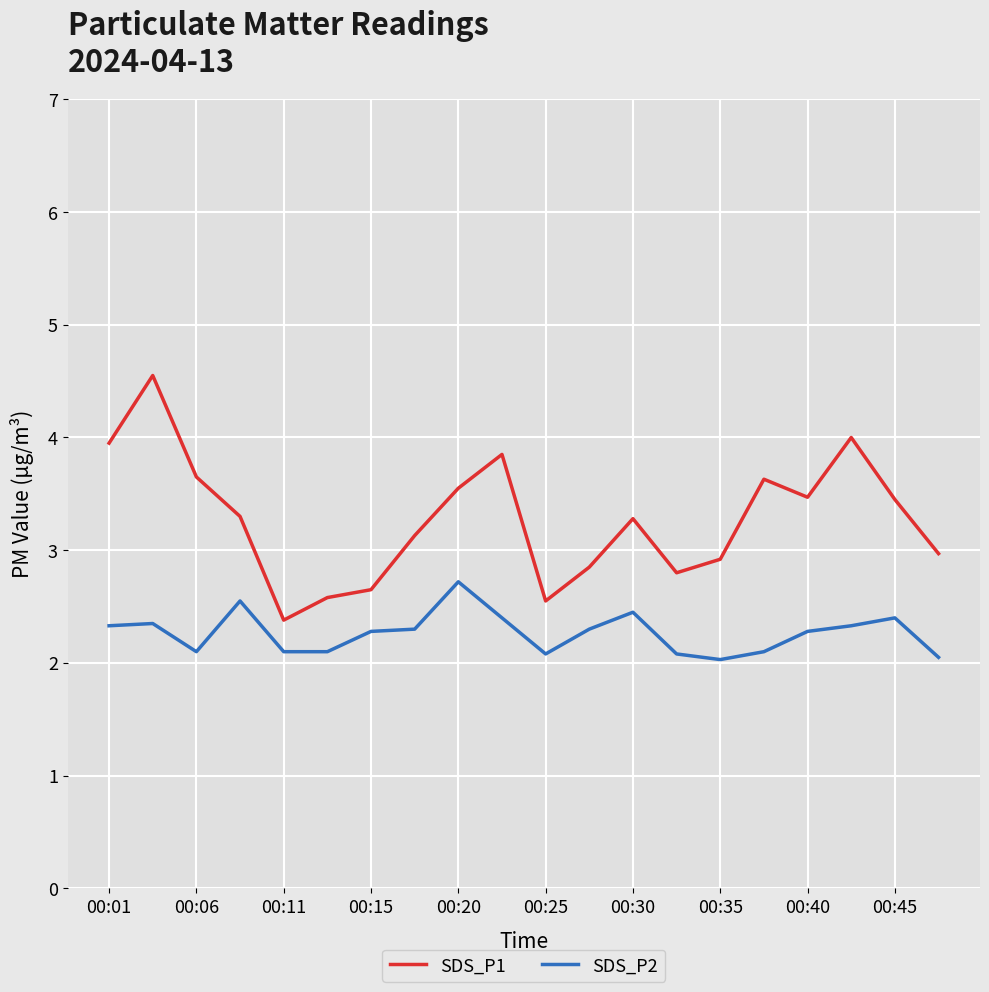

How many interior local valleys does the SDS_P1 series have?

4